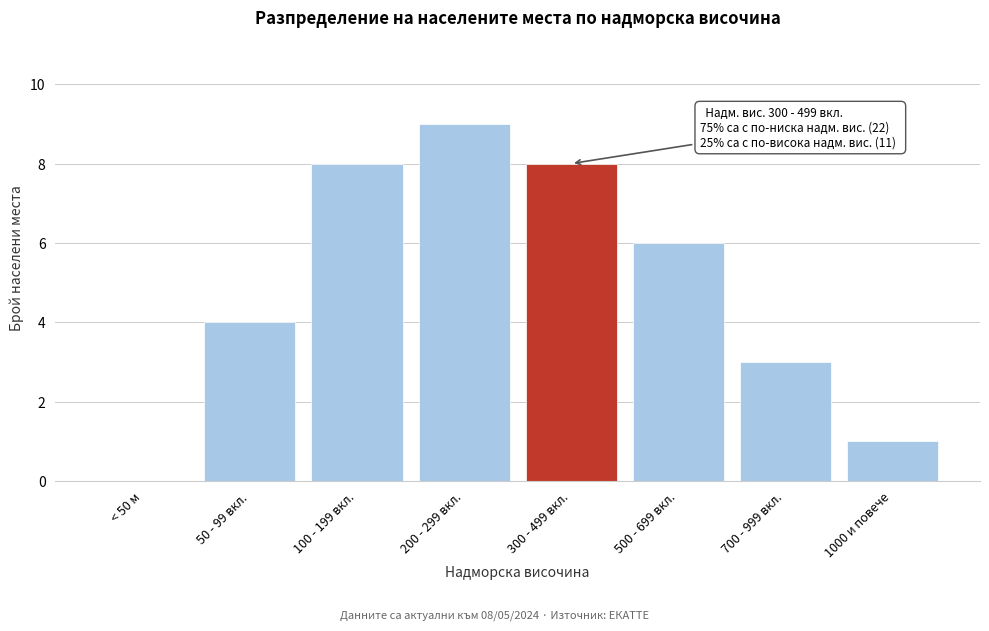

Reading left to right, list all the values displayed in this chart.

< 50 м=0	50 - 99 вкл.=4	100 - 199 вкл.=8	200 - 299 вкл.=9	300 - 499 вкл.=8	500 - 699 вкл.=6	700 - 999 вкл.=3	1000 и повече=1